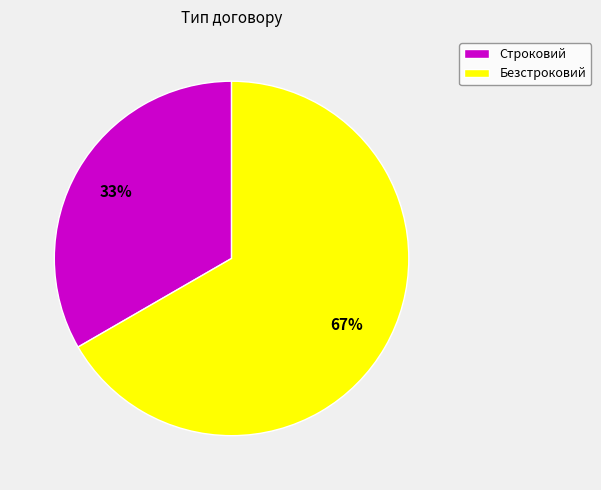

To the nearest percent, what is the combined percentage of Безстроковий and Строковий?

100%